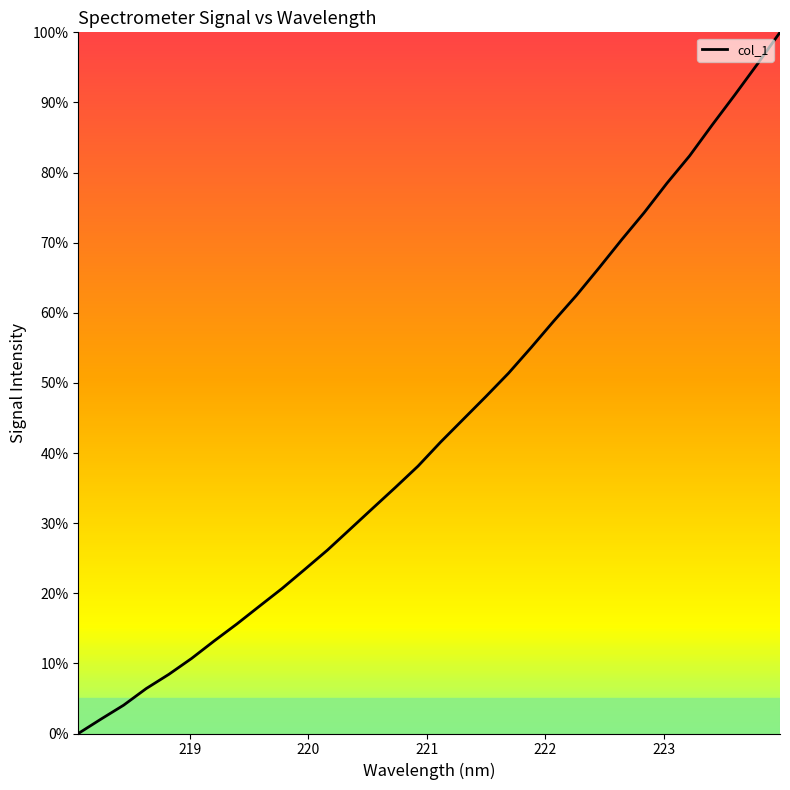

What is the greatest value displayed?

100.0